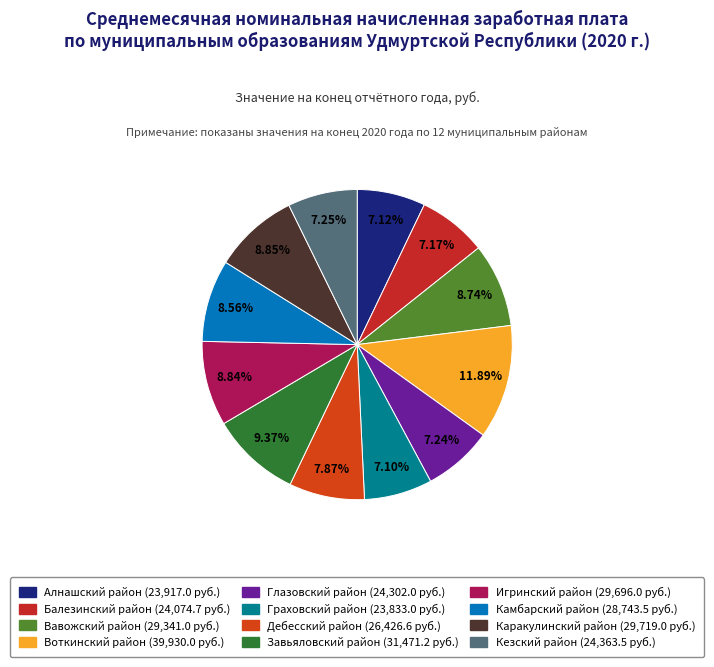

What portion of the pie excludes Кезский район?

92.7%